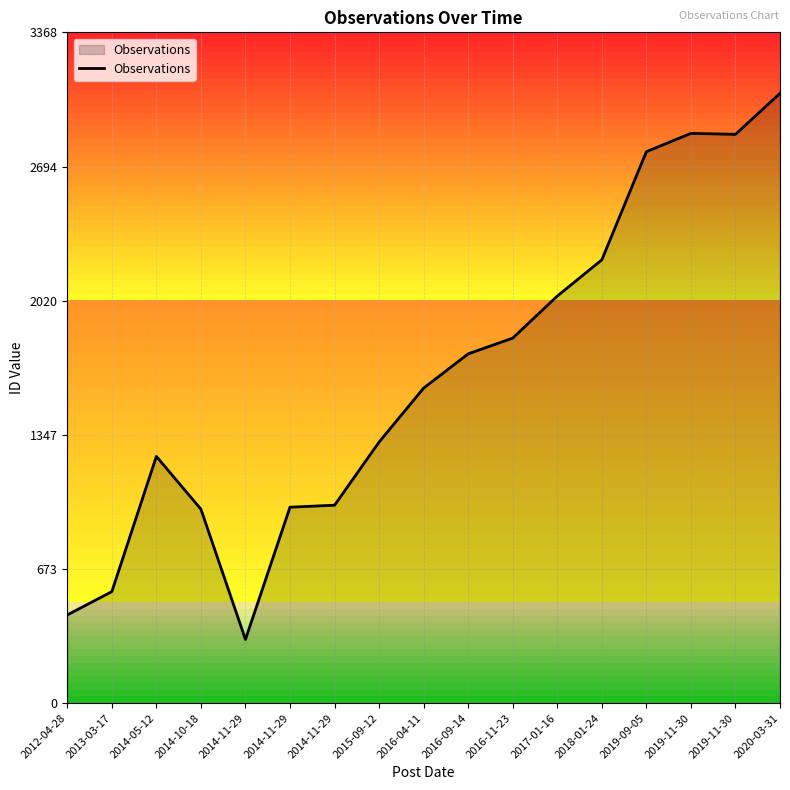

Is it true that the value at 2014-05-12 is 1239?

True